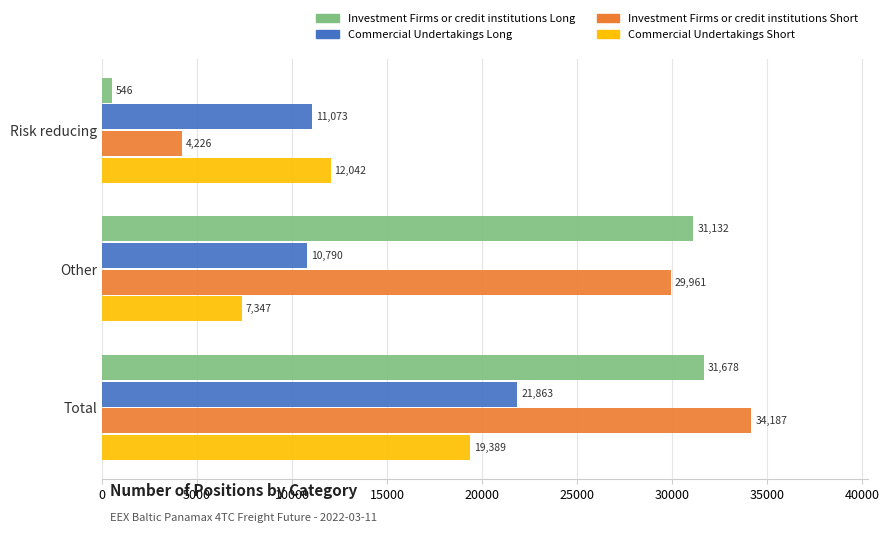

What value does the Commercial Undertakings Long series have at Total?

21863.0